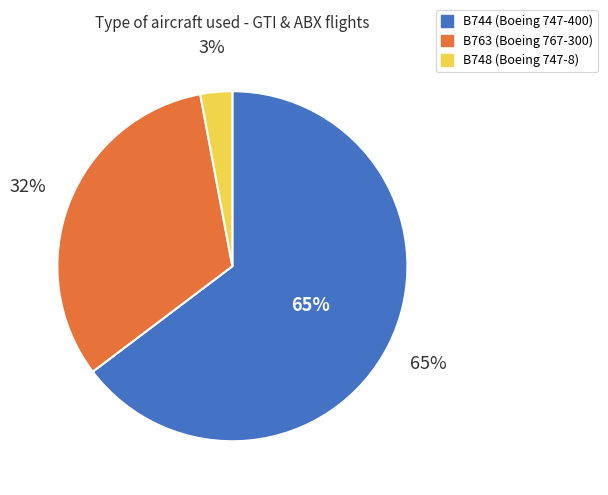

The B763 slice represents 23% of the pie. True or false?

False